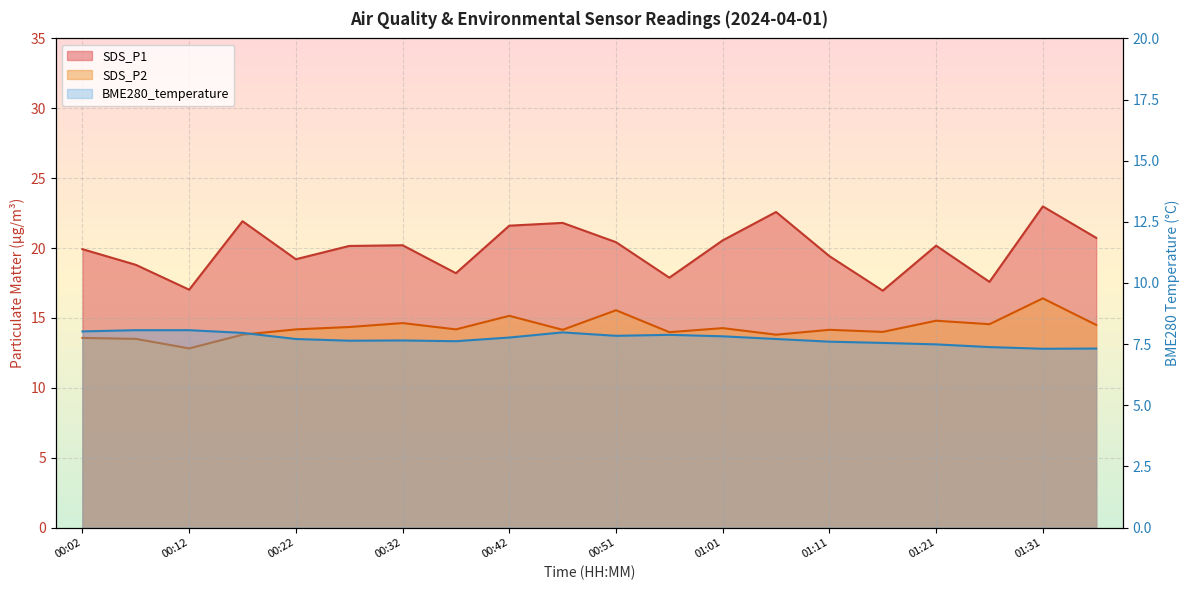

At which label does SDS_P2 reach its minimum?

00:12